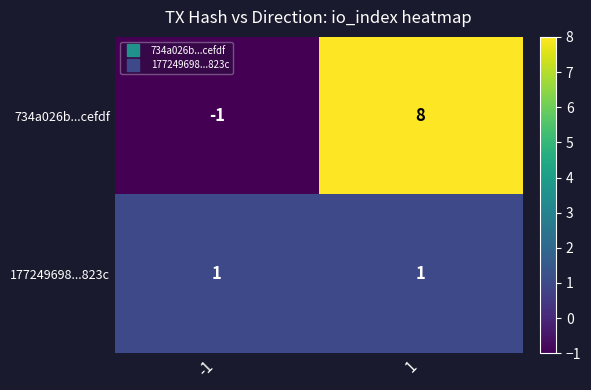

What is the greatest value displayed?

8